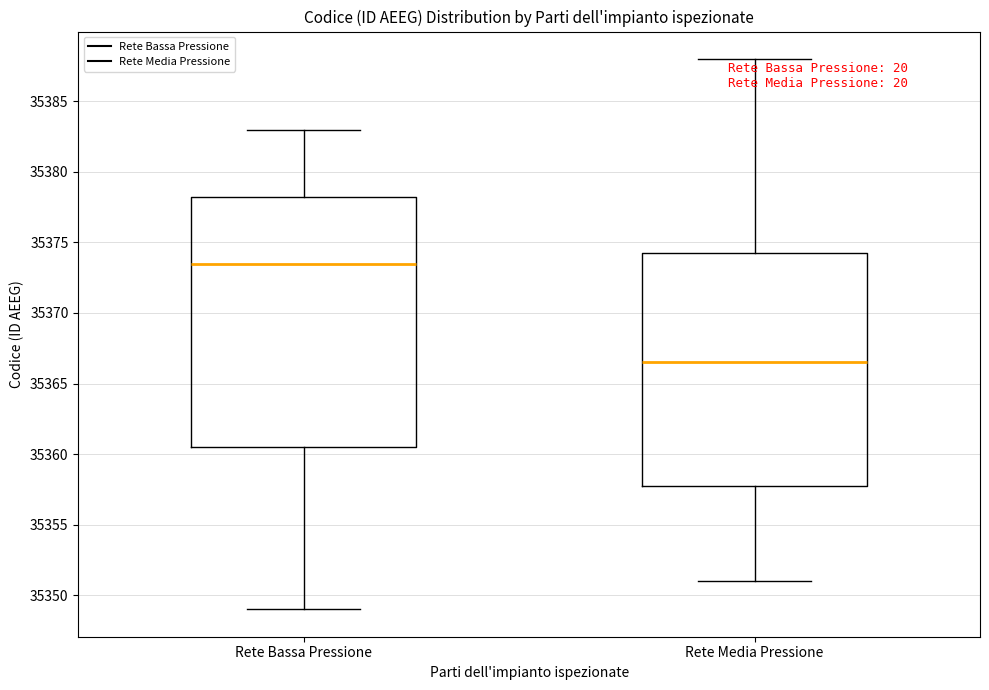

Comparing the boxes themselves (not the whiskers), which one is the tallest?

Rete Bassa Pressione